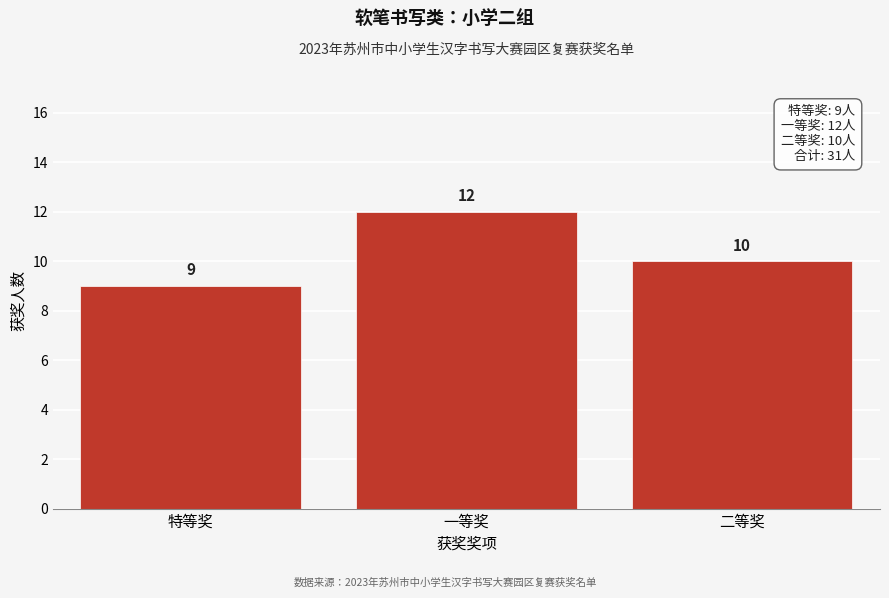

Reading left to right, what are all the values shown in this chart?

9	12	10